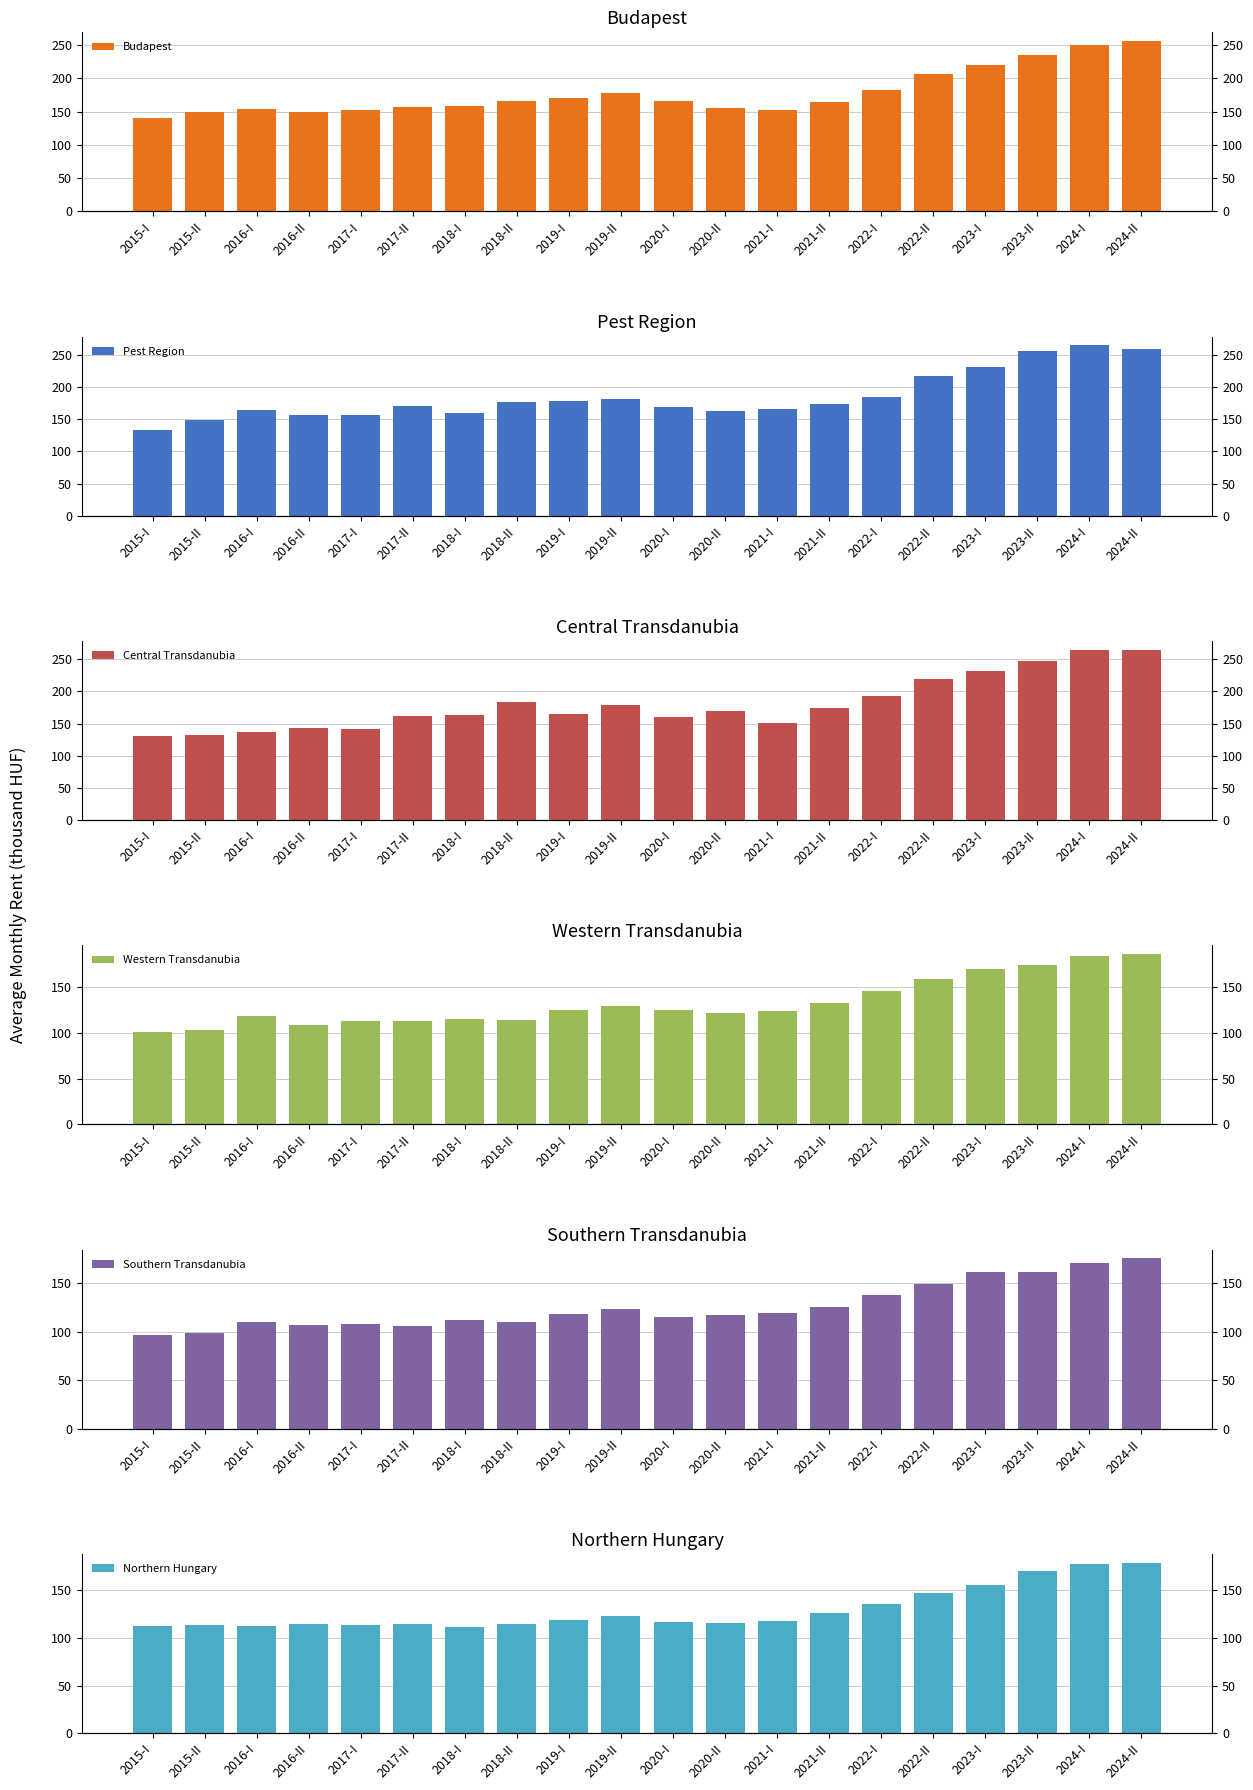

What is the sum of the Budapest values at 2020-I and 2024-I?

415.6